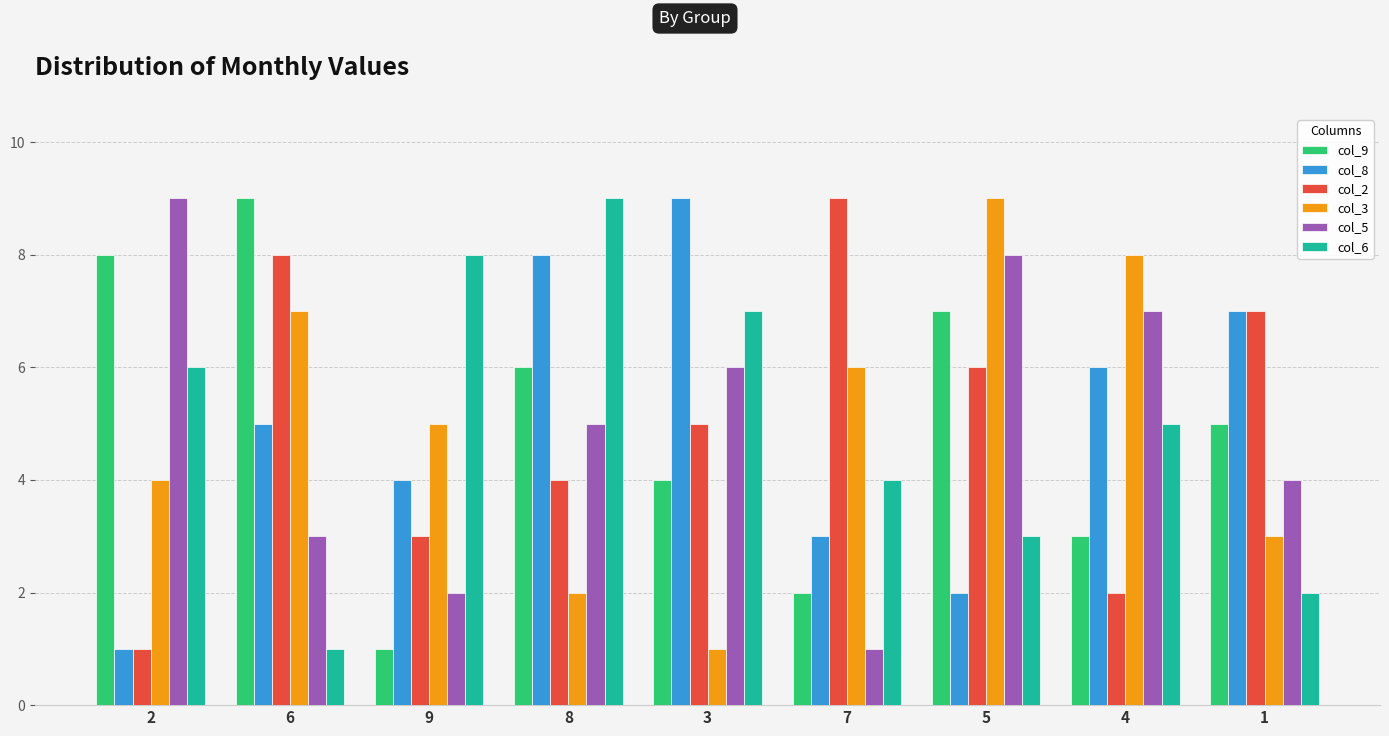

What is the spread (max minus min) of values at 2?

8